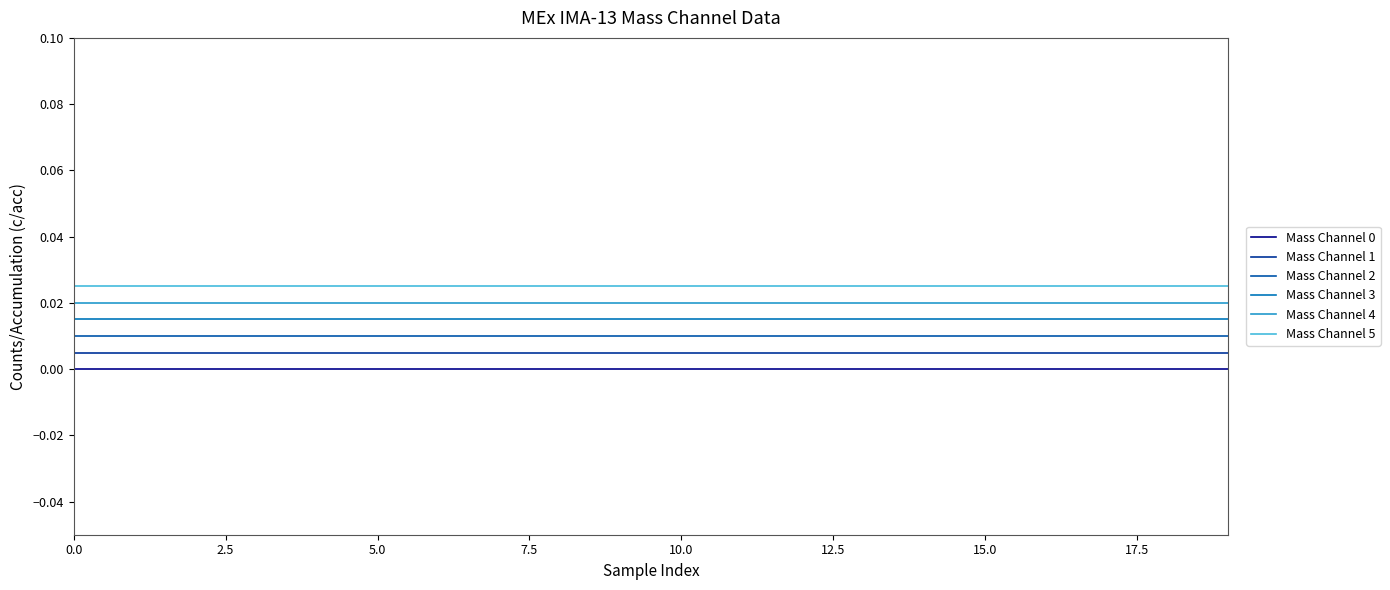

True or false: Mass Channel 3 and Mass Channel 5 intersect in this chart.

False